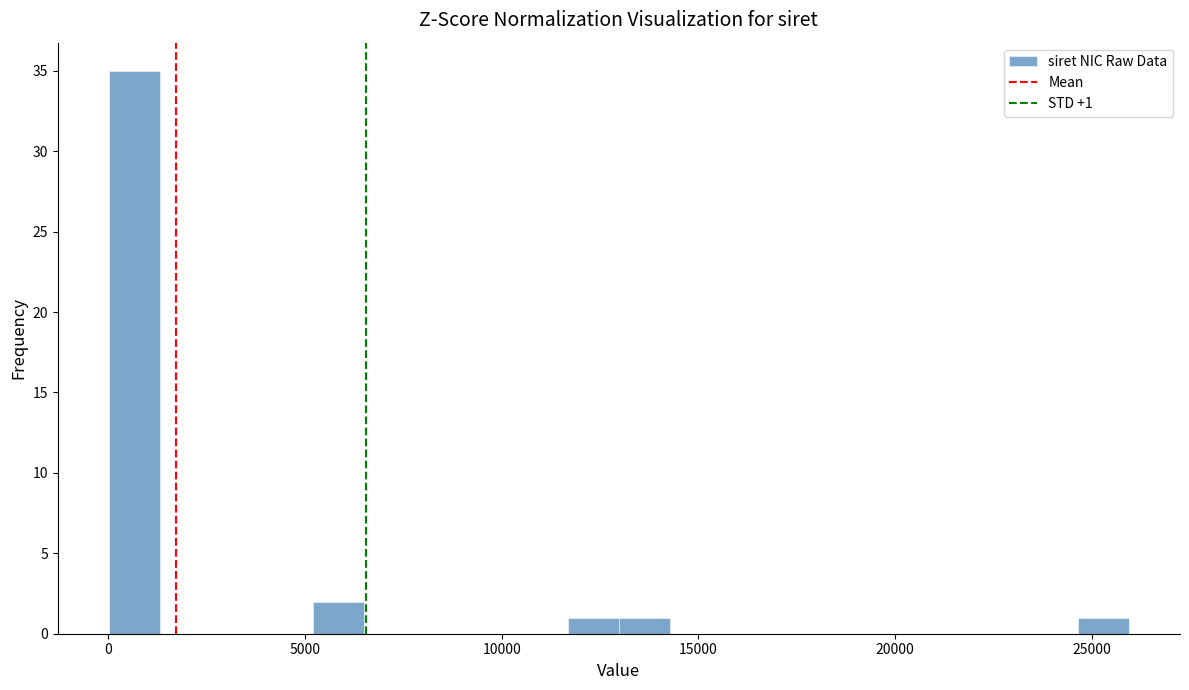

Around what value on the x-axis is the tallest bar? Give the approximate position of its centre, as read against the axis.

500